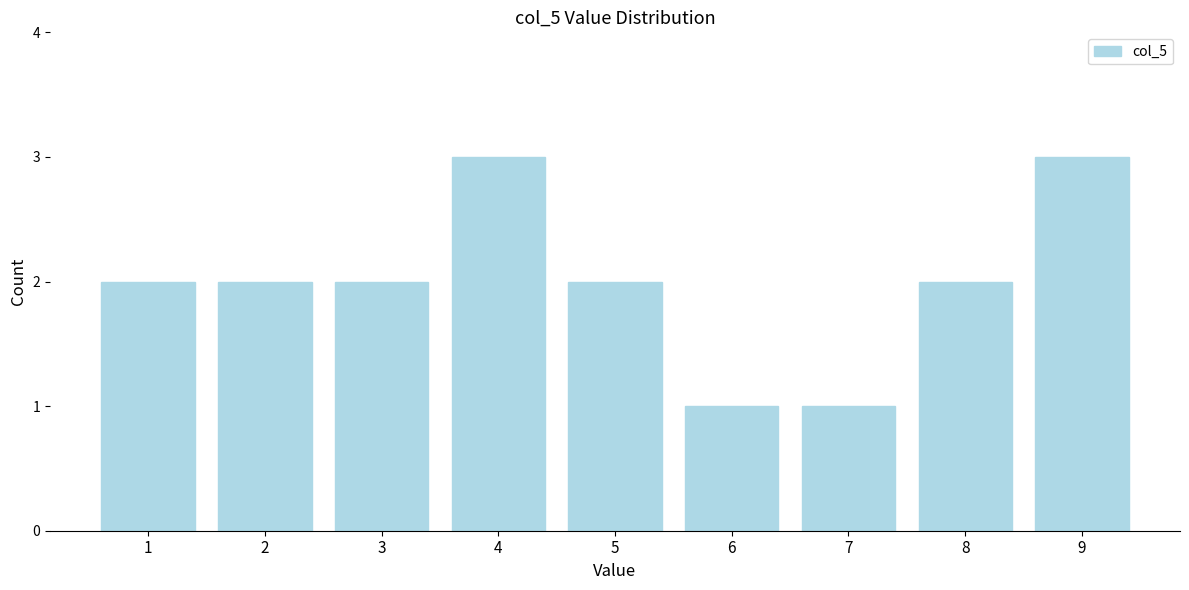

Reading left to right, what are all the values shown in this chart?

2	2	2	3	2	1	1	2	3